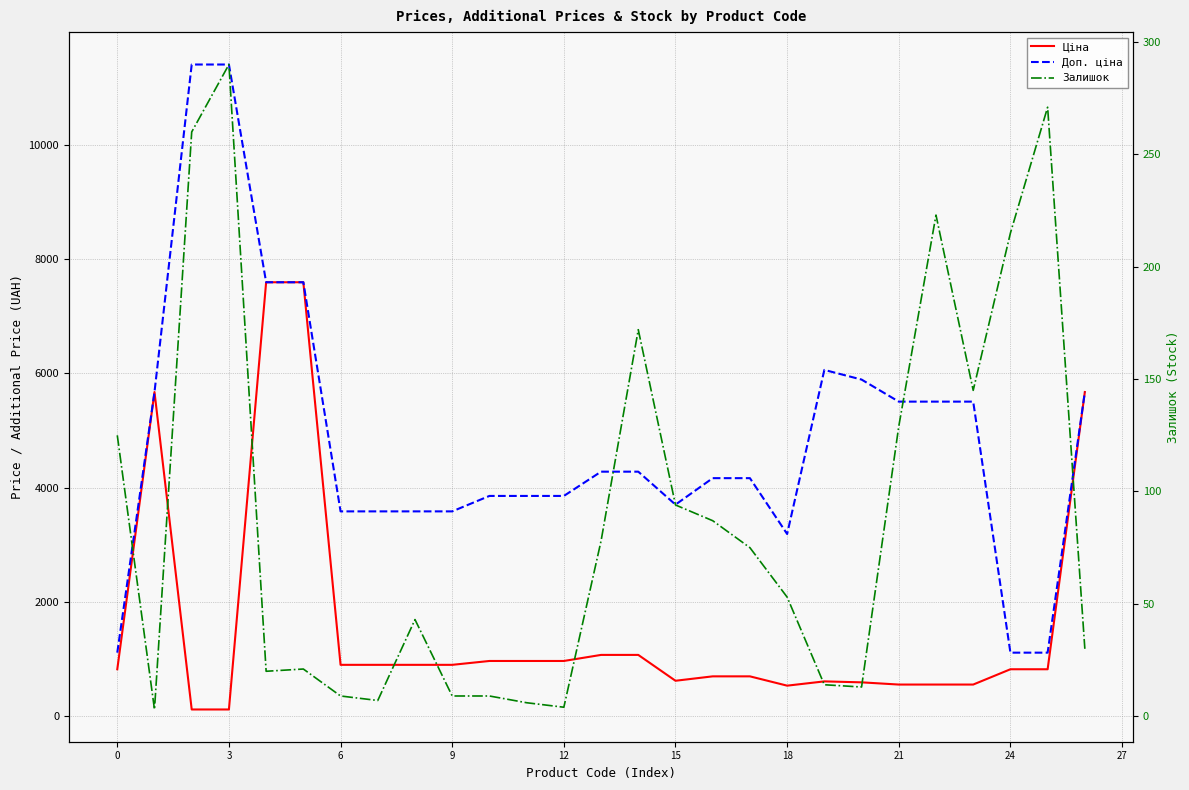

How many values in the Залишок series exceed 53?

13